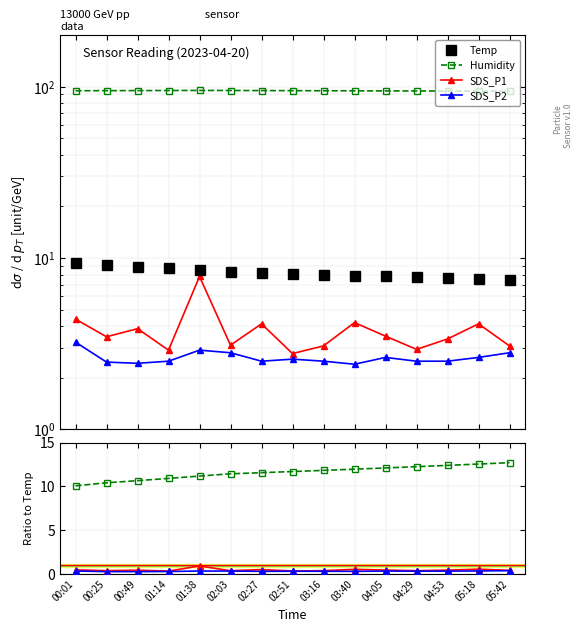

What is the minimum value for Temp?

7.4